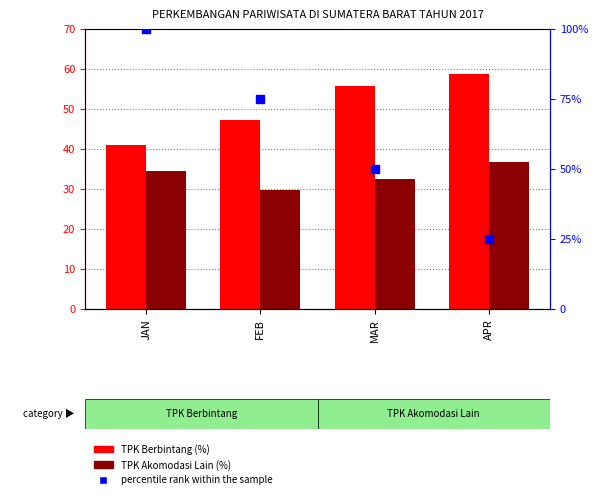

What is the approximate value of TPK Akomodasi Lain (%) at FEB?

29.8